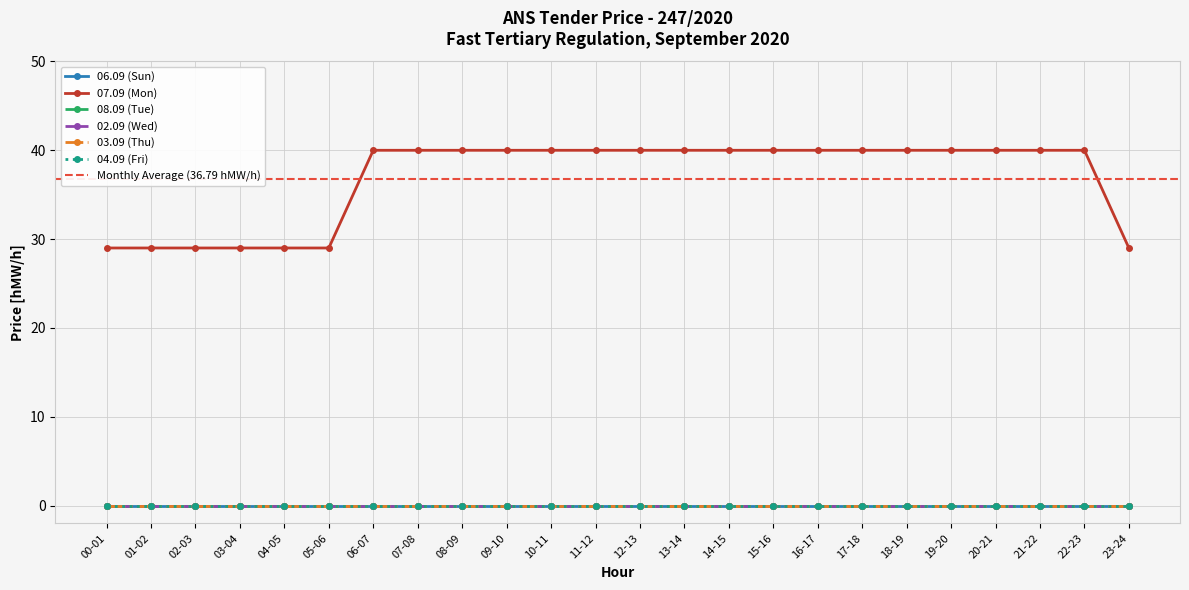

What is the label of the 5th point from the right?

19-20